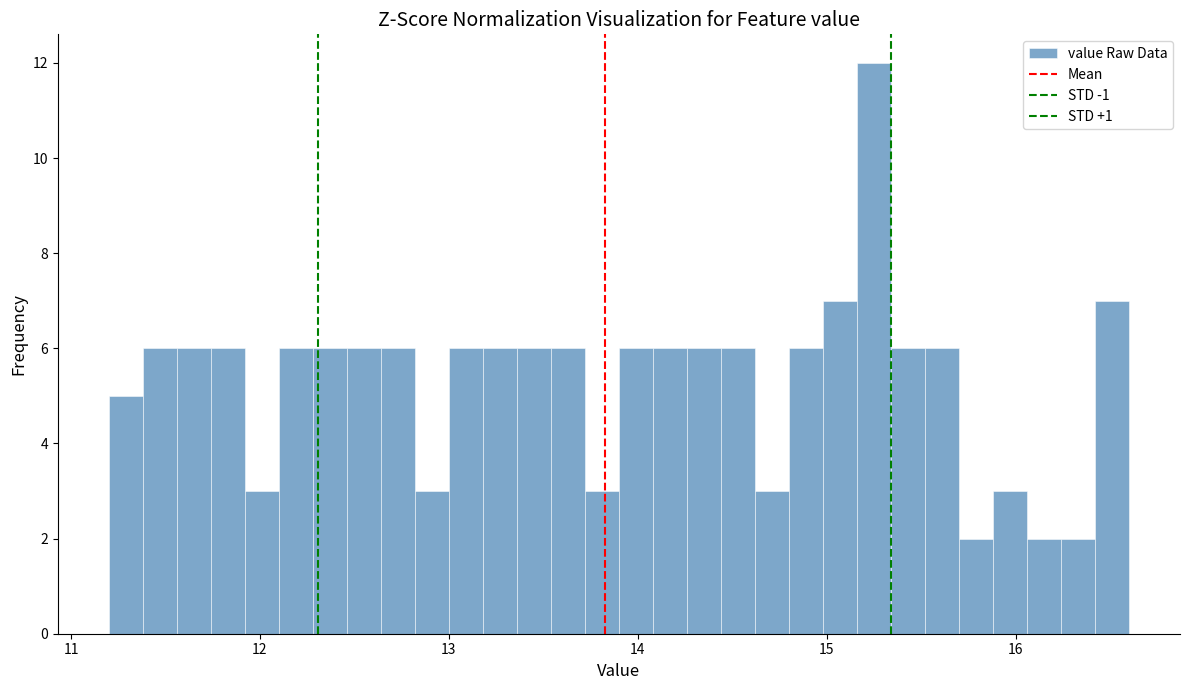

Read against the x-axis, roughly where is the centre of the tallest bar?

15.3